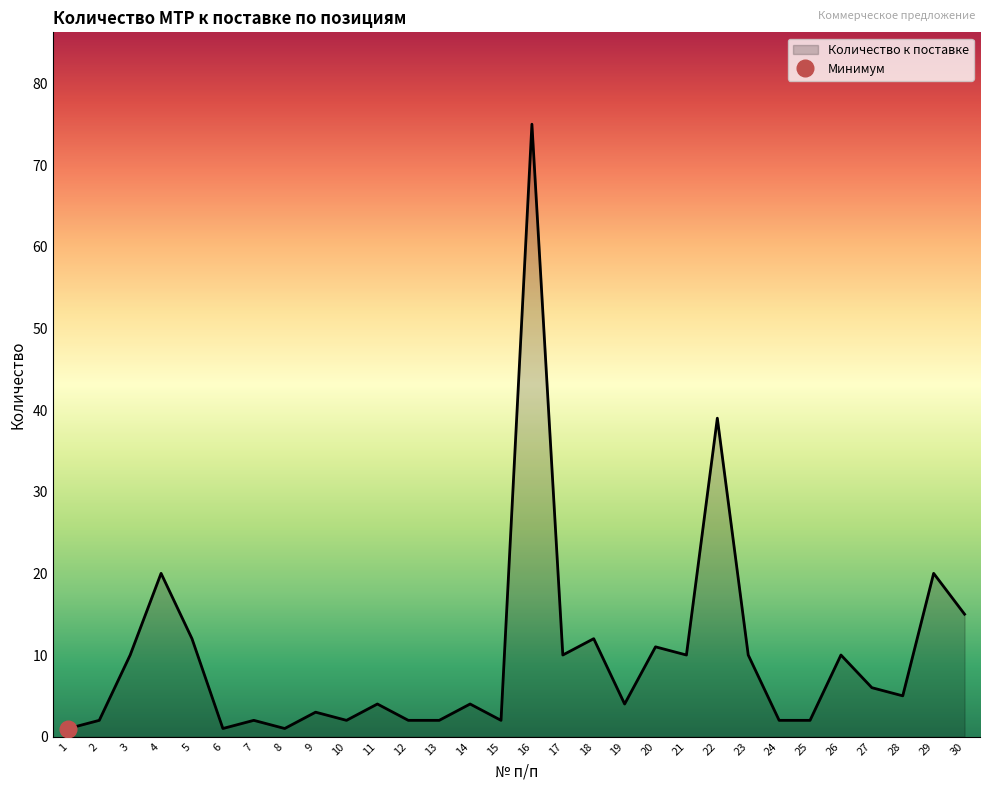

Rank the categories by value from lowest to highest.

1, 6, 8, 2, 7, 10, 12, 13, 15, 24, 25, 9, 11, 14, 19, 28, 27, 3, 17, 21, 23, 26, 20, 5, 18, 30, 4, 29, 22, 16